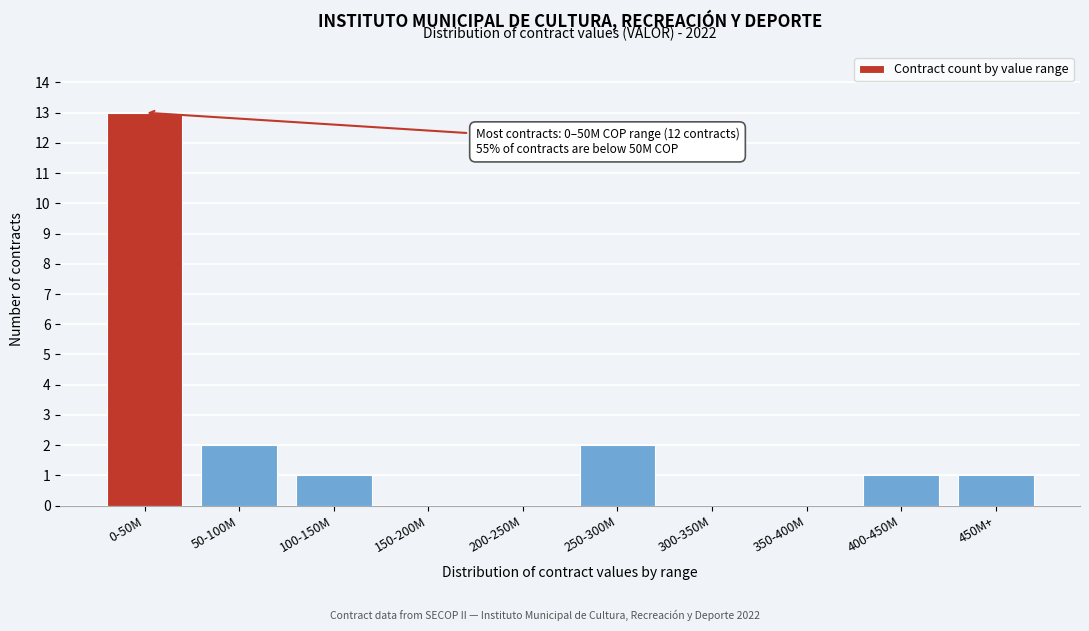

Reading right to left, transcribe all the data shown in this chart.

450M+=1	400-450M=1	350-400M=0	300-350M=0	250-300M=2	200-250M=0	150-200M=0	100-150M=1	50-100M=2	0-50M=13